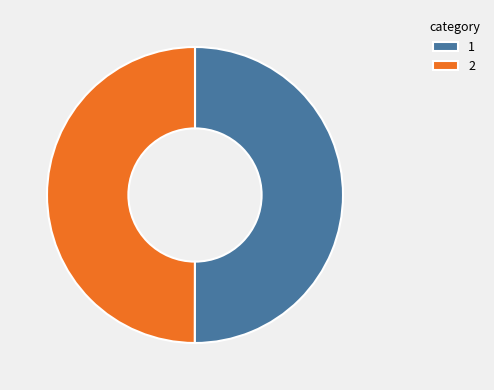

How many segments does this pie chart have?

2